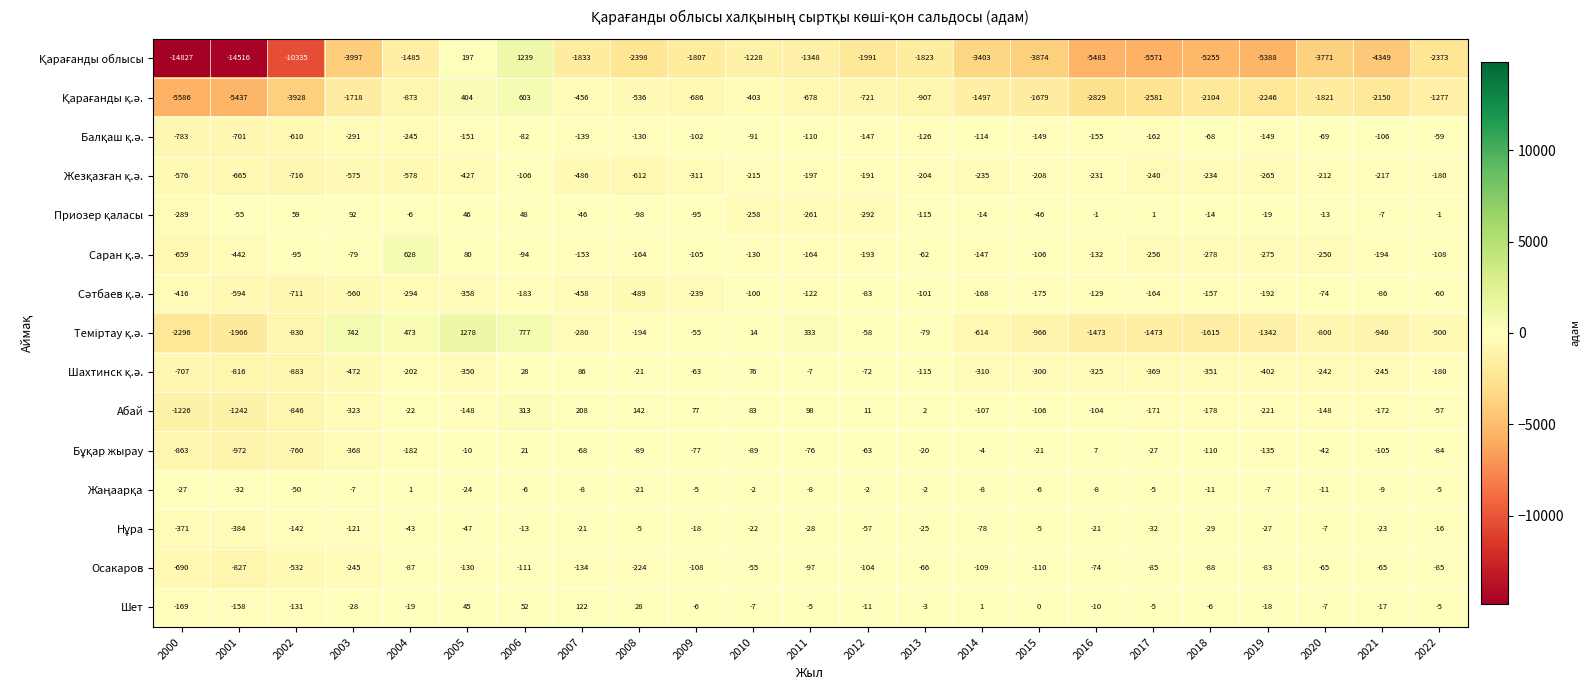

What is the total value across all series at 2001?

-28807